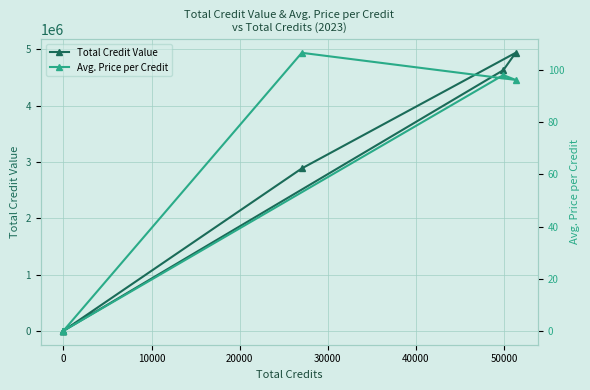

Reading right to left, what are all the values shown in this chart?

Total Credit Value: 0.0	0.0	2885775.0	4940498.0	4632715.0	0.0
Avg. Price per Credit: 0.0	0.0	106.7	96.3	98.1	0.0